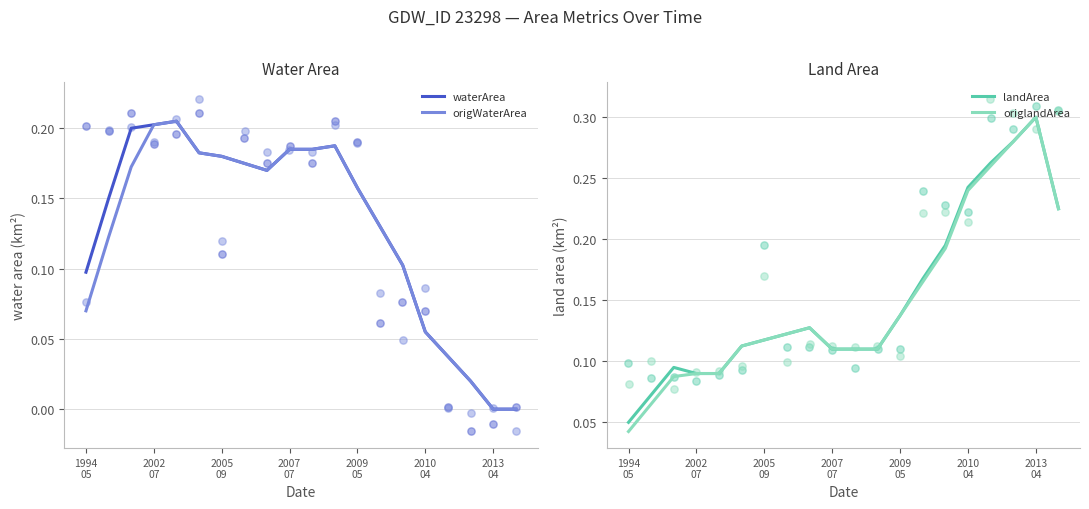

What is the total value across all series at 2009
05?

0.6